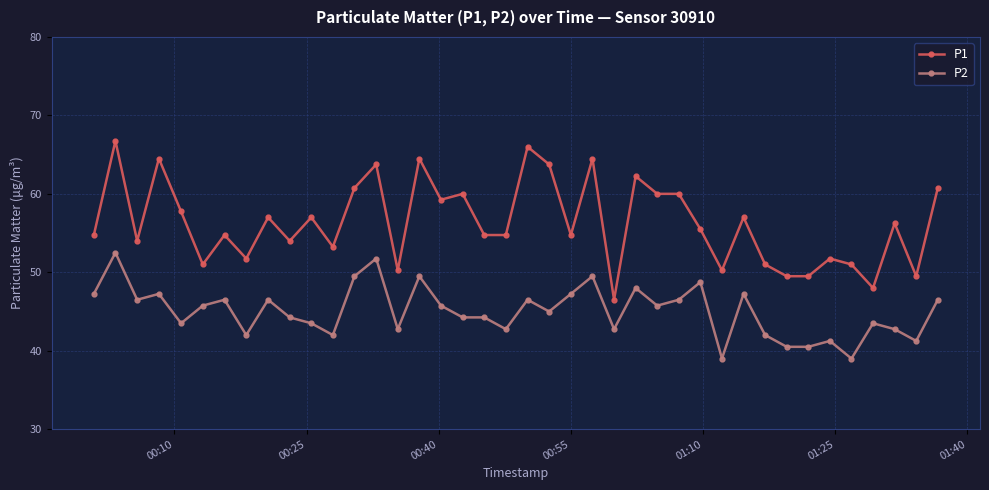

True or false: P1 and P2 intersect in this chart.

False